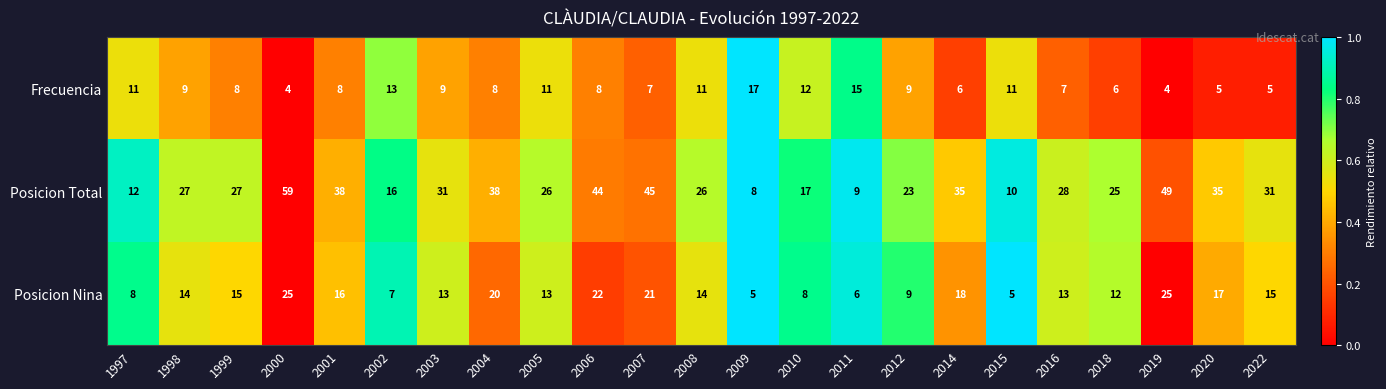

What is the difference between the highest and lowest values at 2002?

9